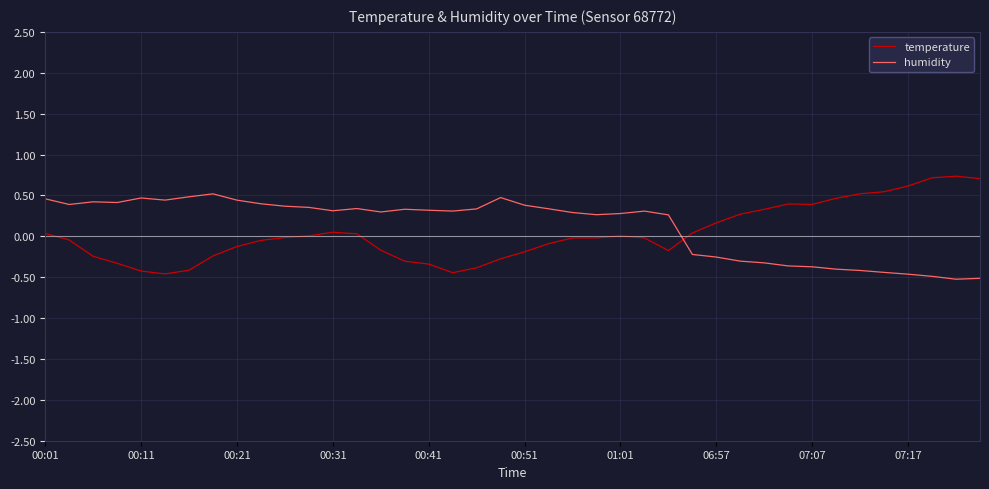

True or false: temperature and humidity cross at least once.

True